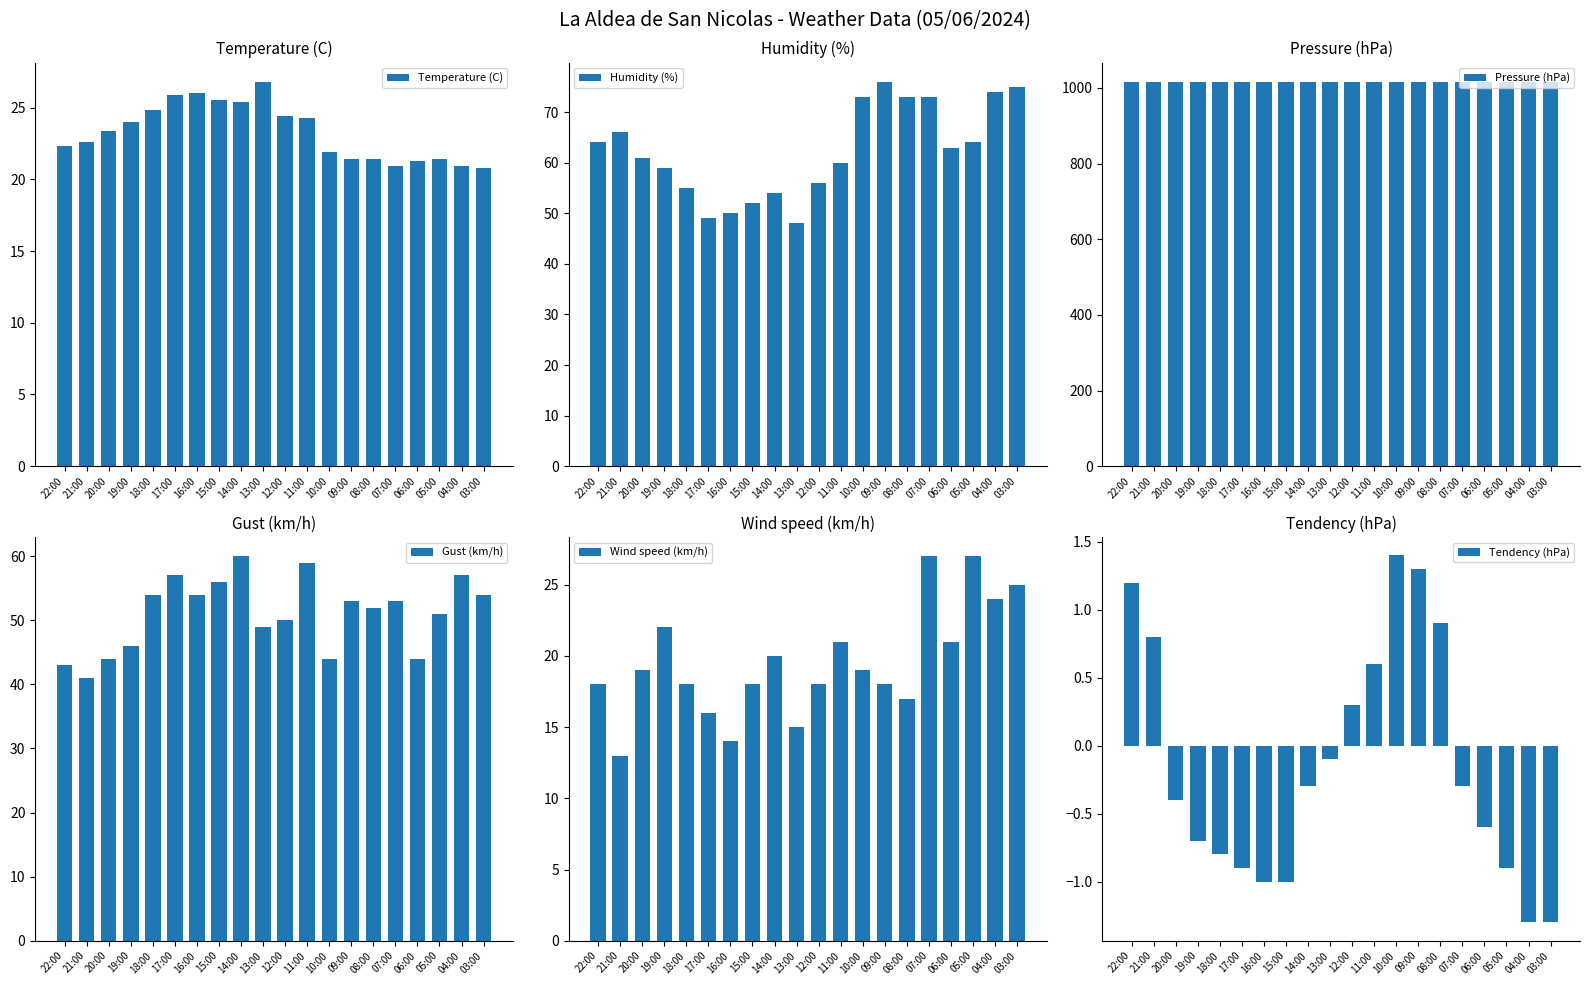

Rank the categories by Humidity (%) value from highest to lowest.

09:00, 03:00, 04:00, 10:00, 08:00, 07:00, 21:00, 22:00, 05:00, 06:00, 20:00, 11:00, 19:00, 12:00, 18:00, 14:00, 15:00, 16:00, 17:00, 13:00